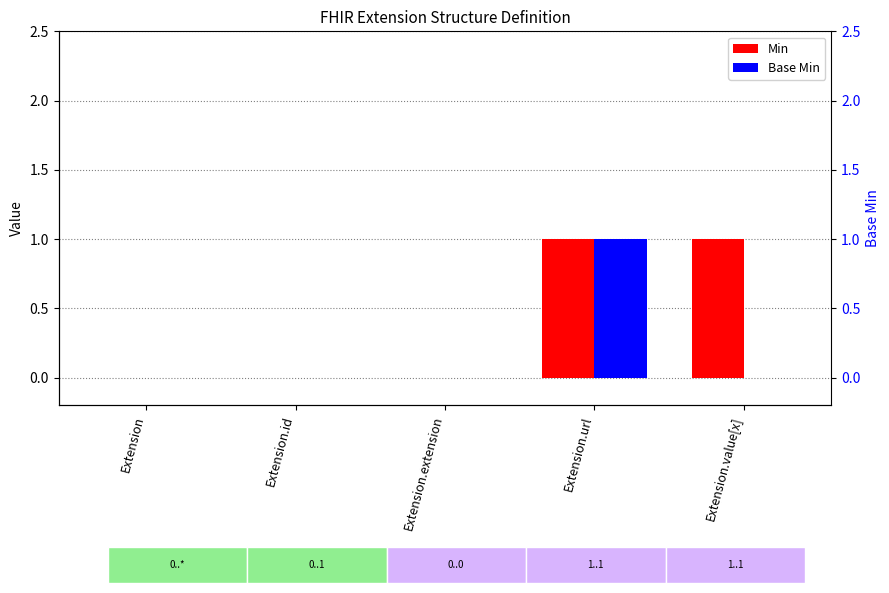

At which category is the sum across all series the highest?

Extension.url